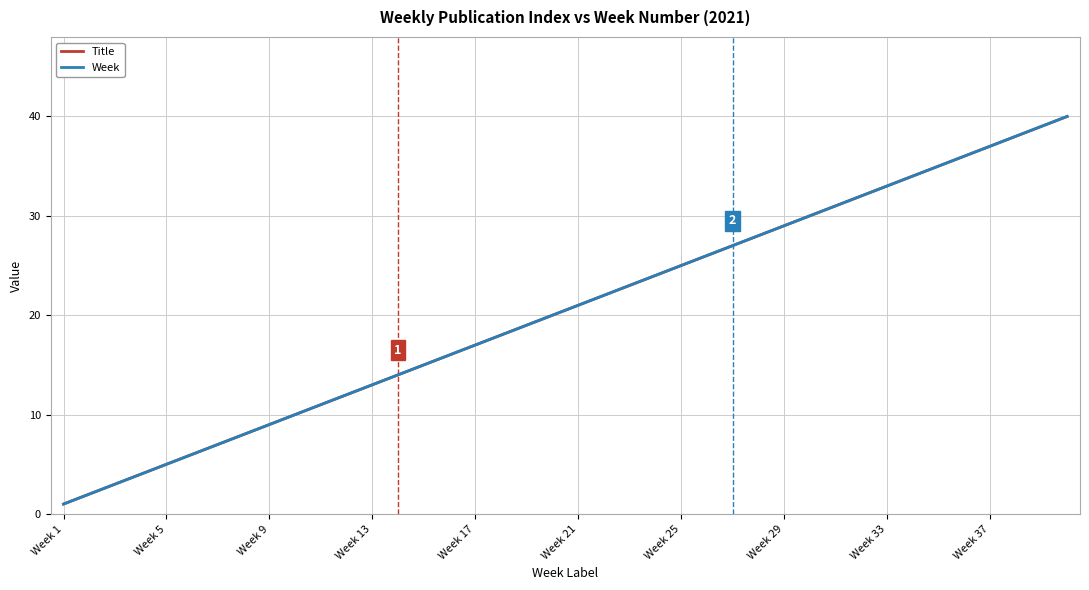

Does the chart have visible grid lines?

Yes